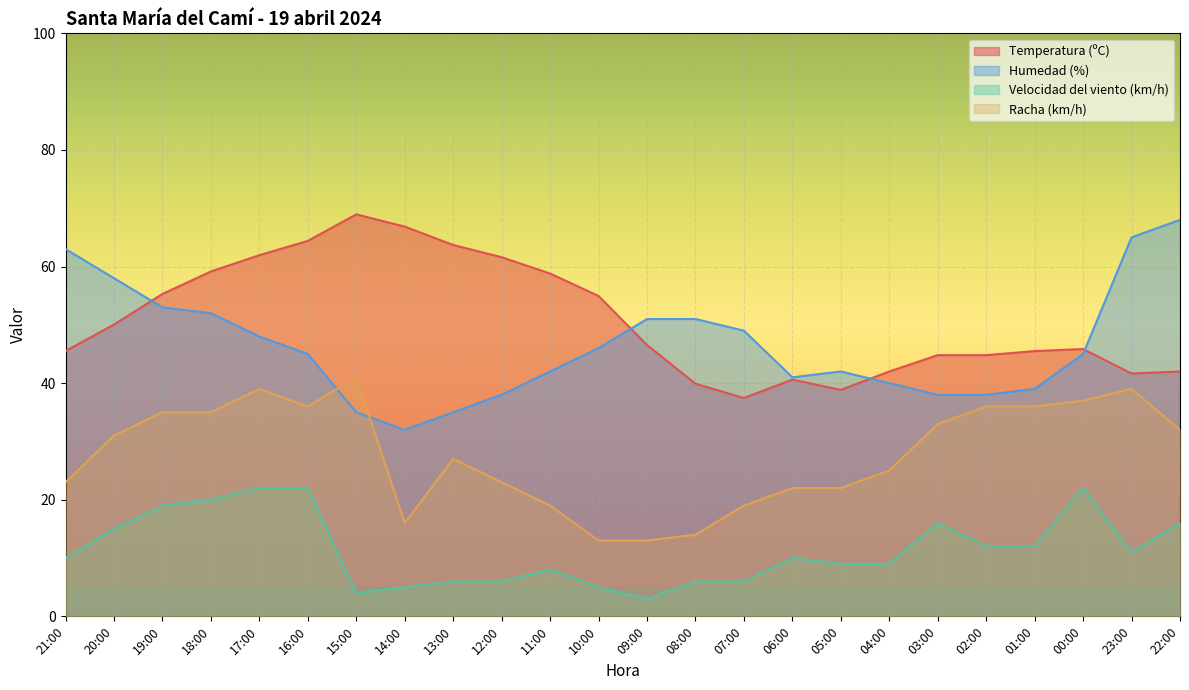

How many interior local valleys does the Racha (km/h) series have?

2